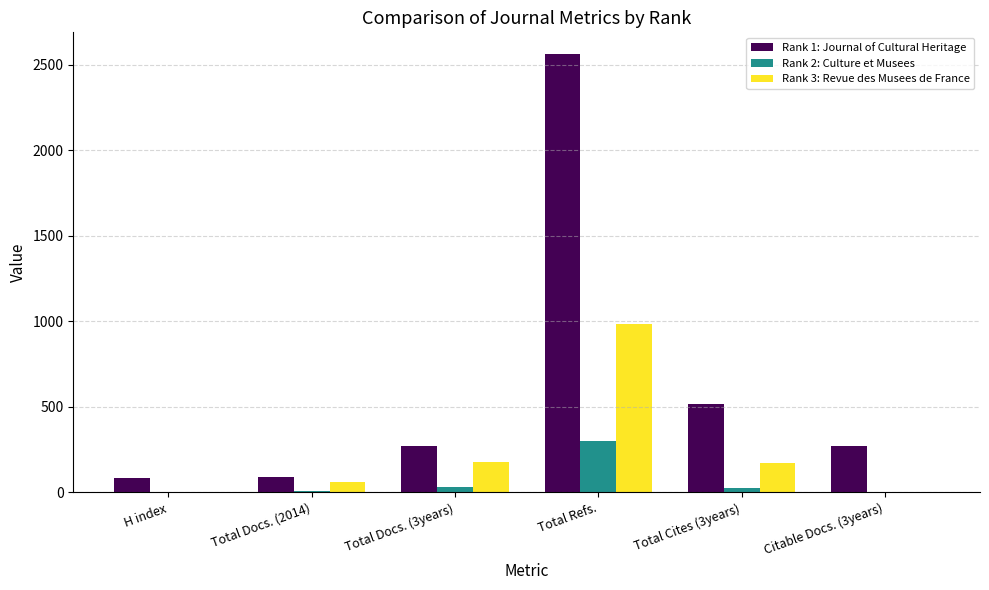

What is the maximum value shown in the chart?

2561